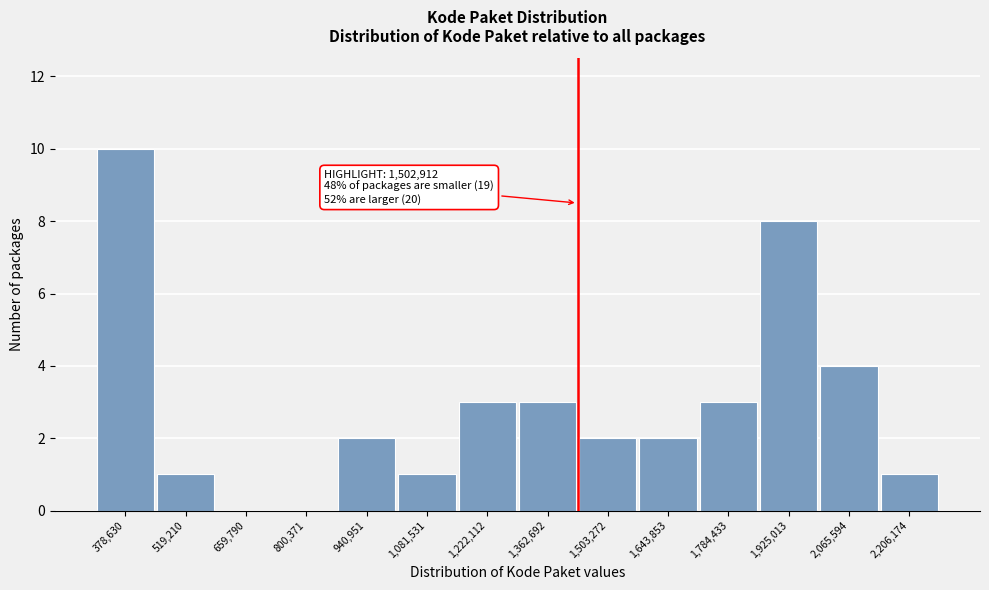

Reading right to left, transcribe all the data shown in this chart.

2,206,174=1	2,065,594=4	1,925,013=8	1,784,433=3	1,643,853=2	1,503,272=2	1,362,692=3	1,222,112=3	1,081,531=1	940,951=2	800,371=0	659,790=0	519,210=1	378,630=10